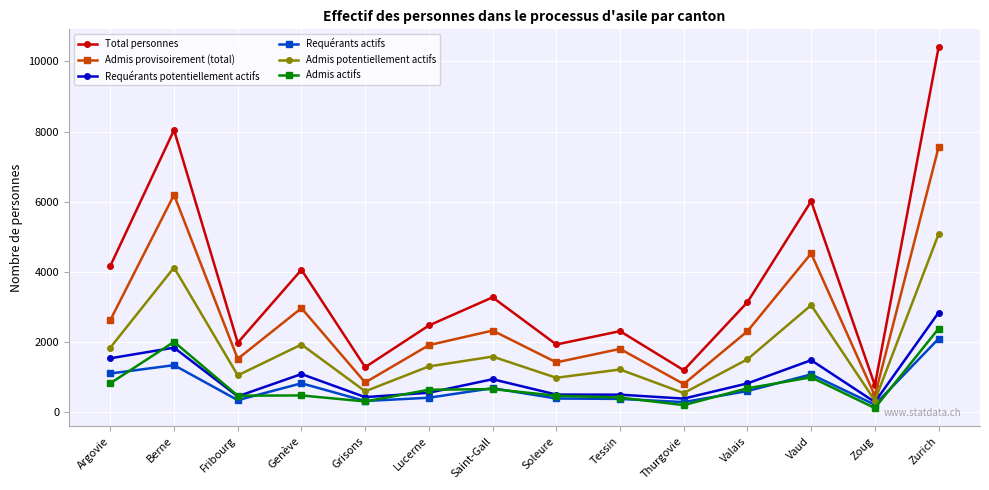

How many lines are shown in the chart?

6